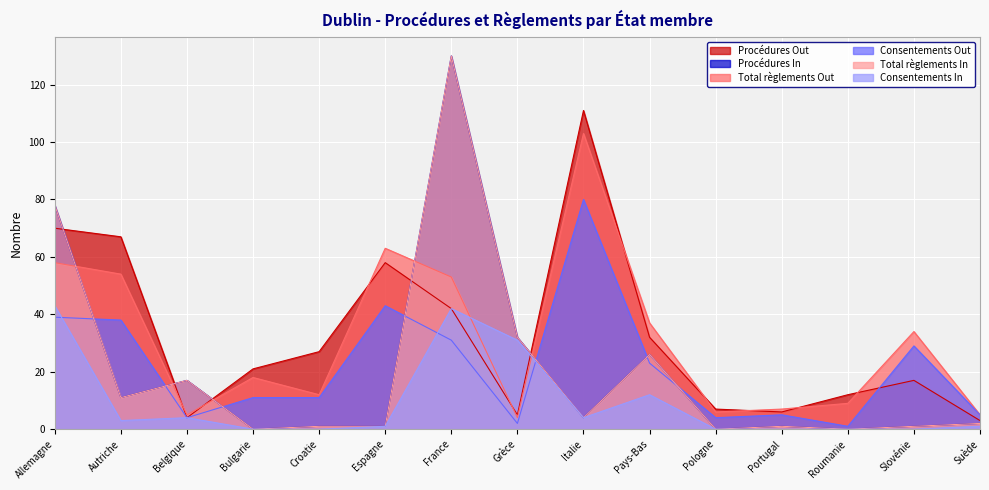

Does the chart display data point markers on the line(s)?

No